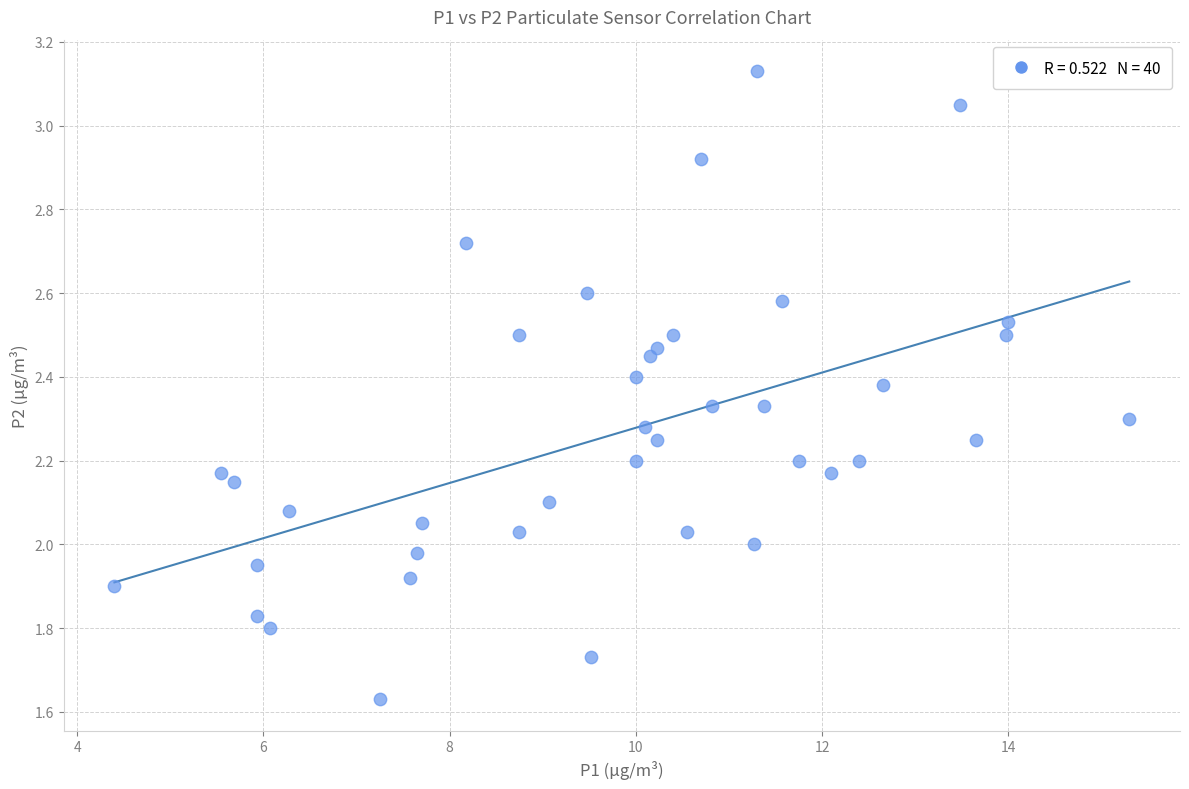

What is the range of Y values (max minus min)?

1.5